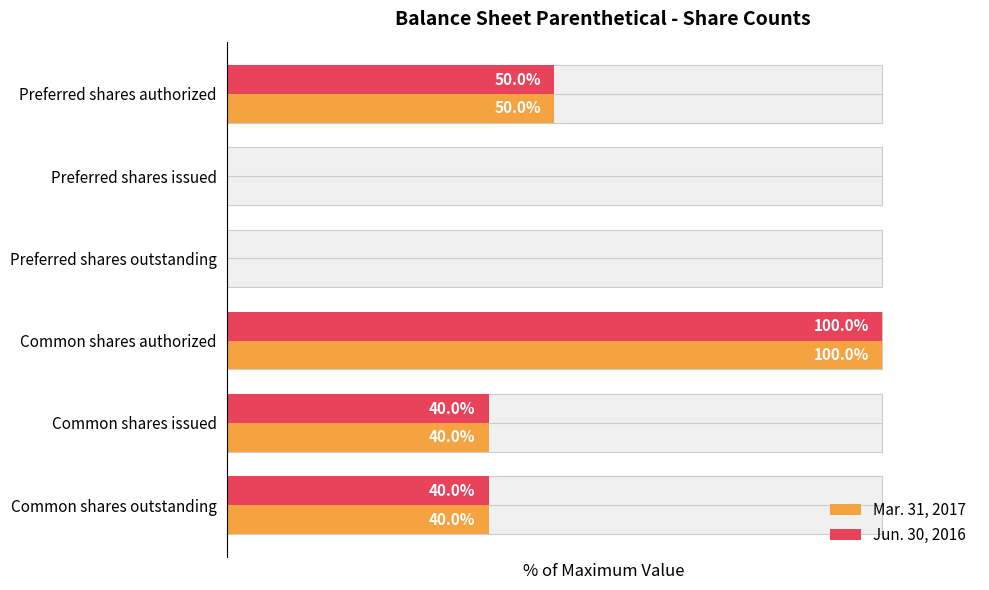

How many categories are shown in the chart?

6